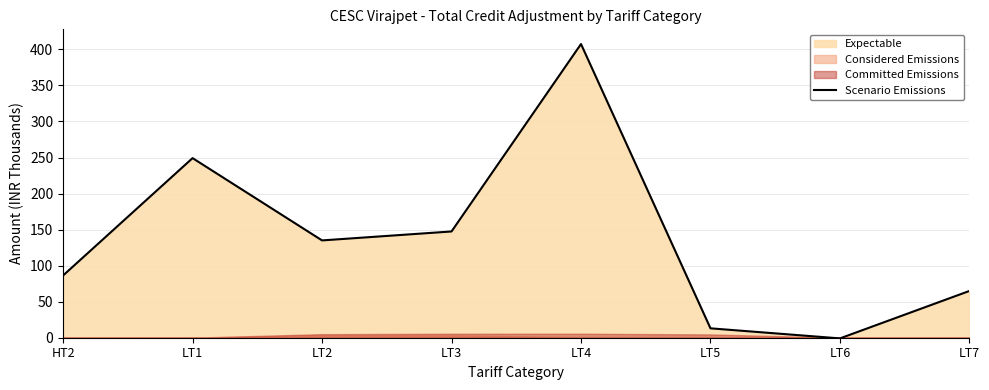

Reading right to left, what are all the values shown in this chart?

64.9	-0.9	13.0	407.5	147.4	135.0	249.2	86.3